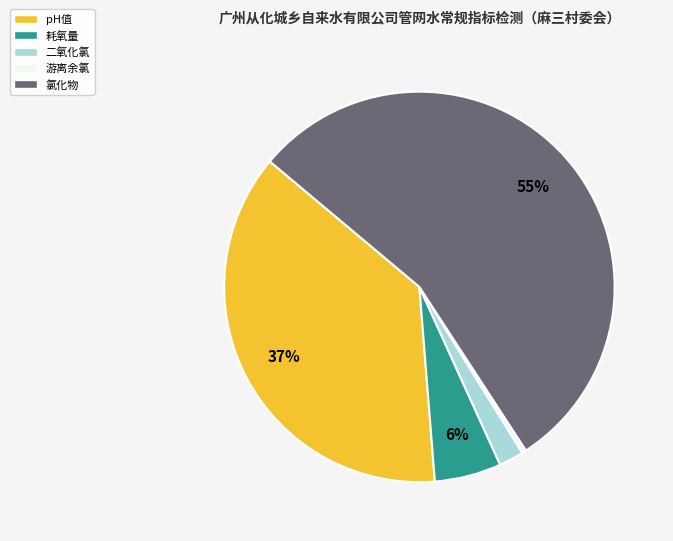

How many segments does this pie chart have?

5